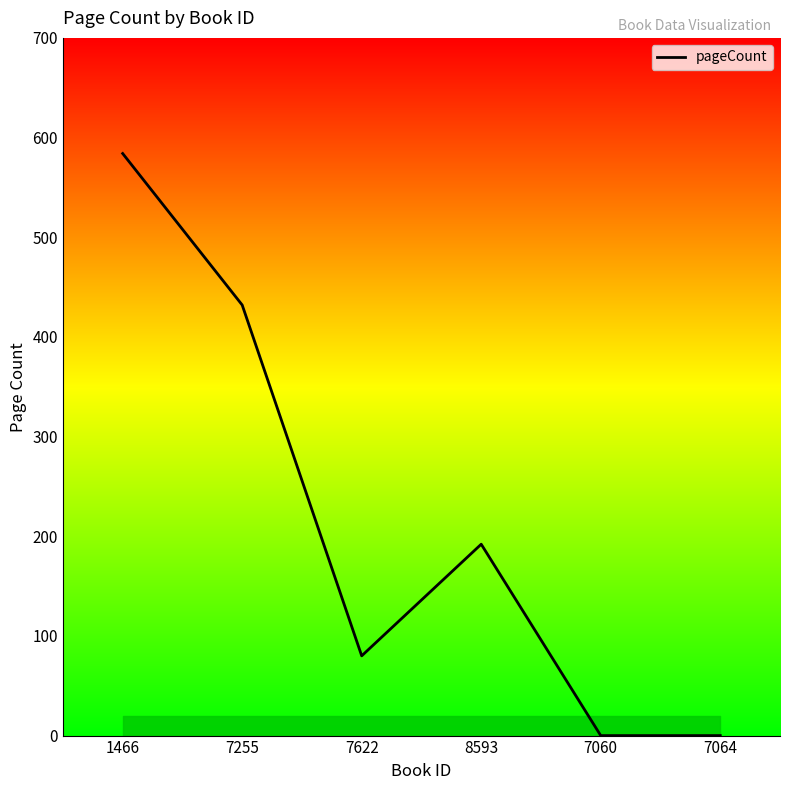

What is the difference between the second highest and minimum values?

432